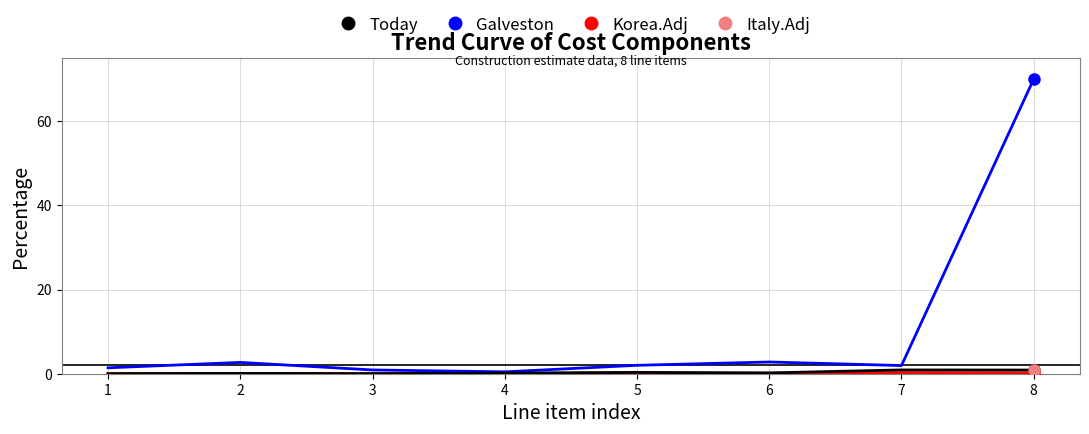

Between 7 and 8, which series saw the biggest shift?

Galveston